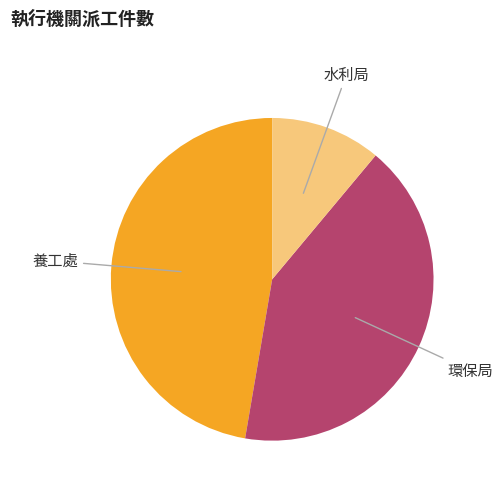

Which category has the biggest portion of the pie?

養工處